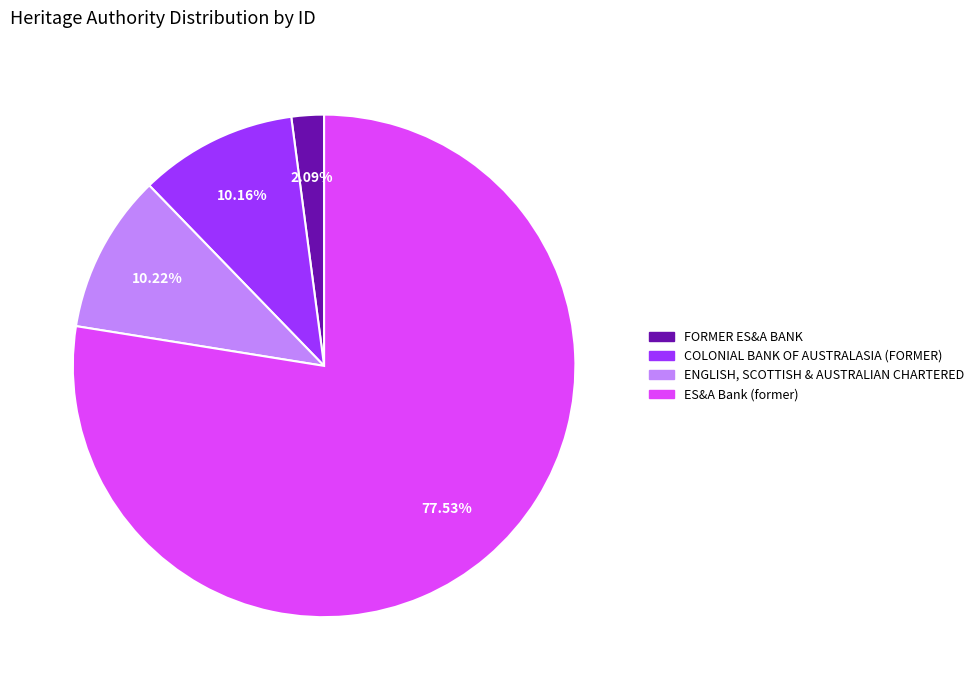

Is the sum of ES&A Bank (former) and COLONIAL BANK OF AUSTRALASIA (FORMER) greater than half?

Yes